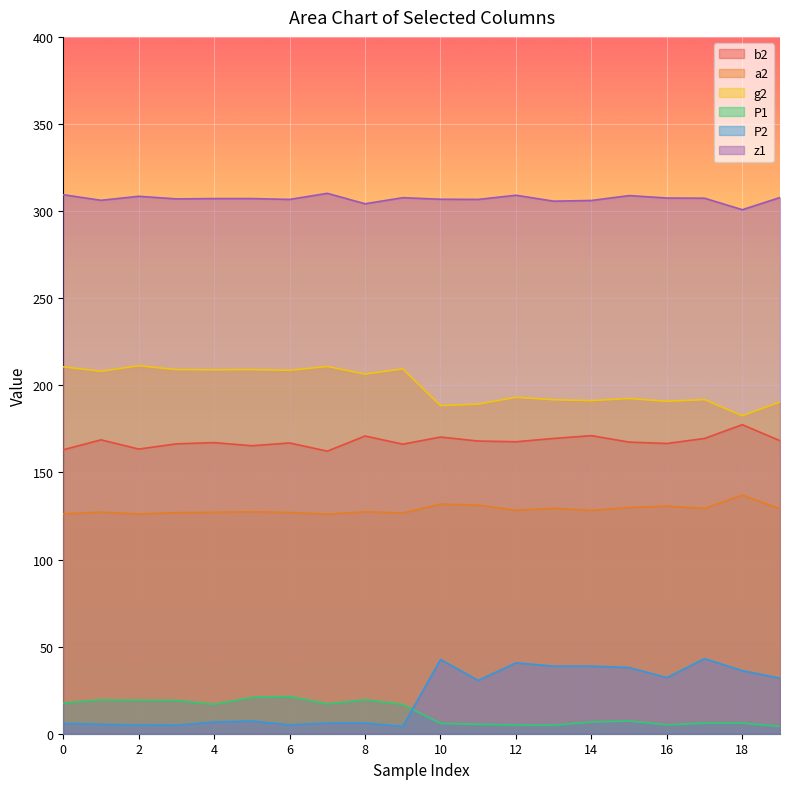

Which series changed the most between 10 and 13?

P2